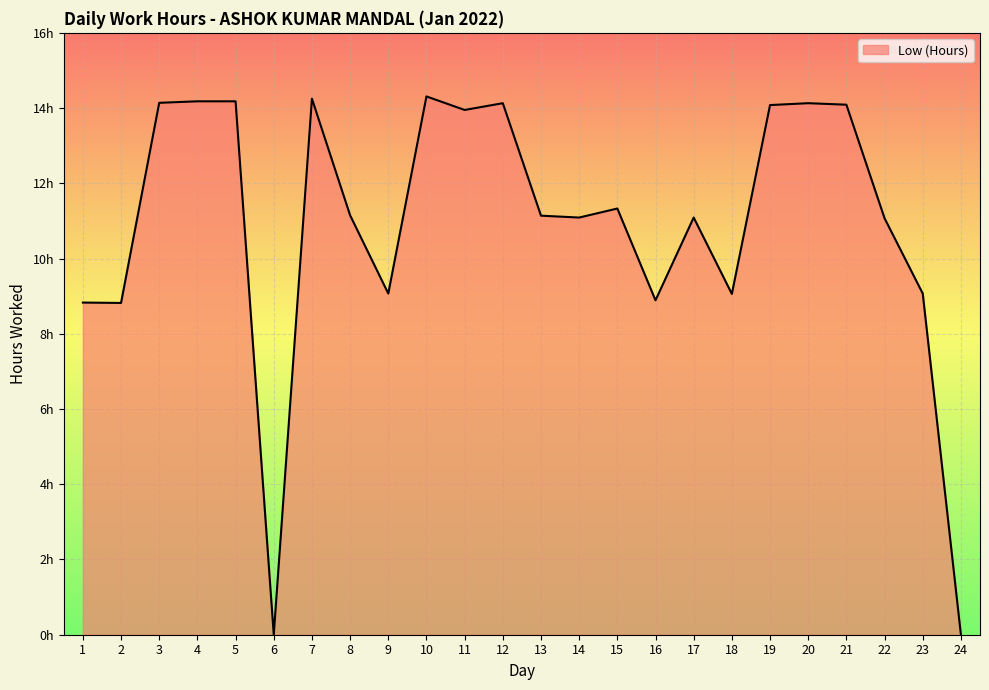

Does the chart display data point markers on the line(s)?

No